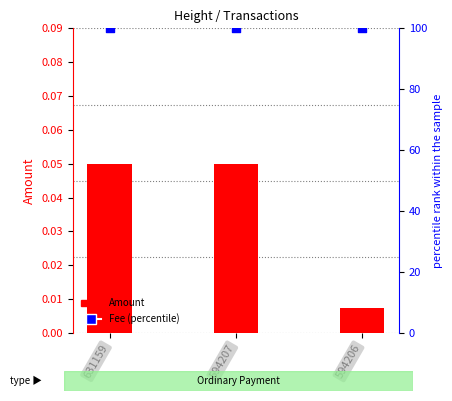

Which series has the largest total across all categories?

Fee (percentile)